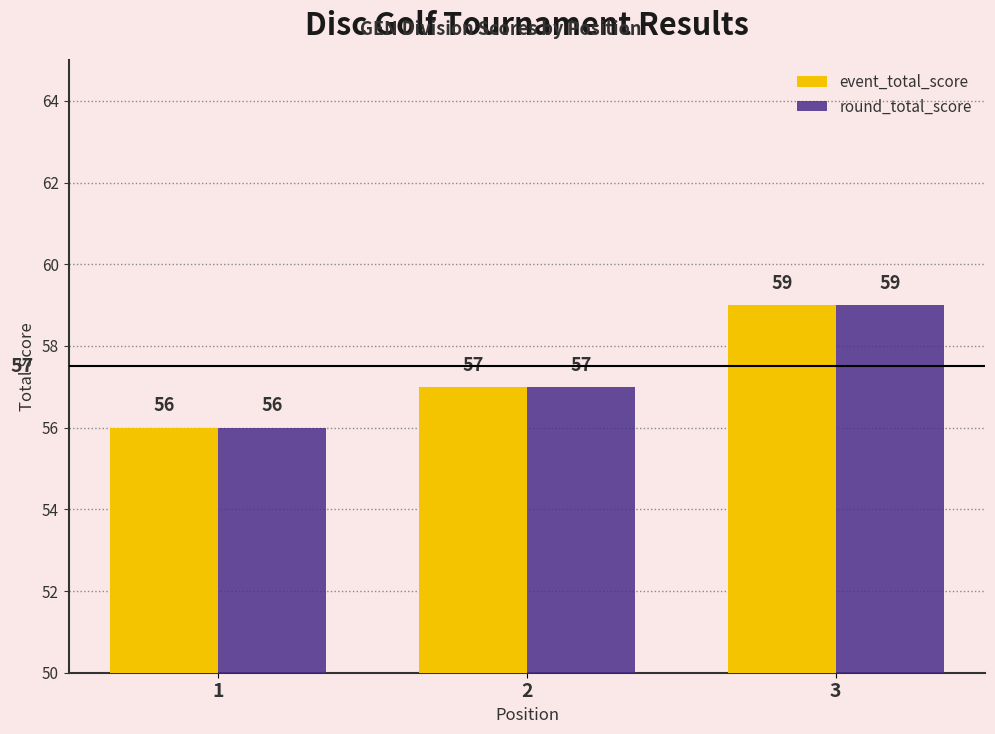

What is the sum of the round_total_score values at 3 and 2?

116